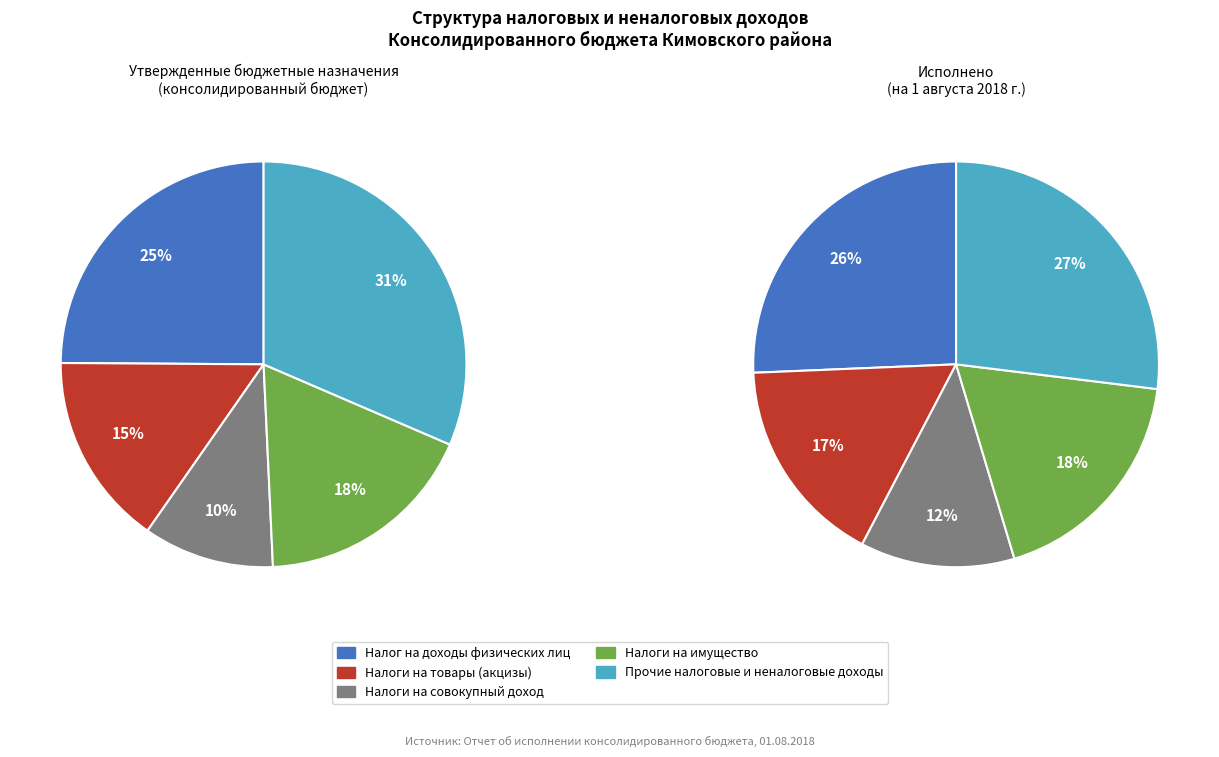

Is there any slice that represents more than half of the pie?

No